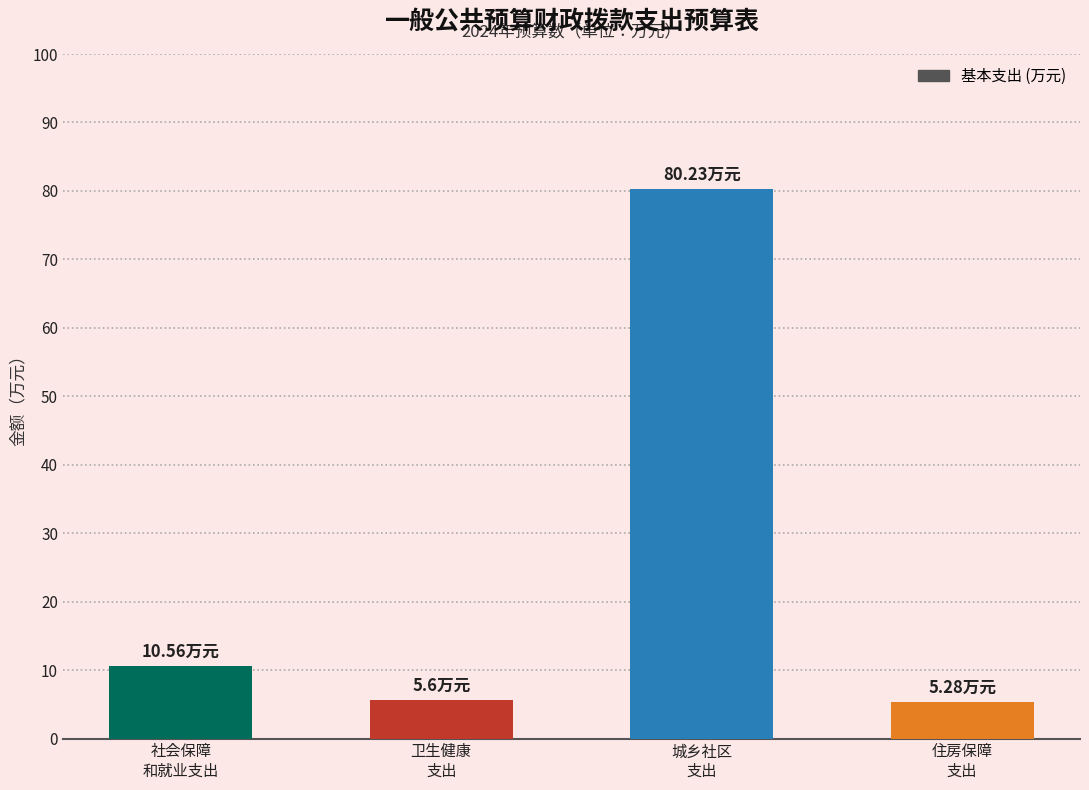

What is the sum of the values at 住房保障
支出 and 社会保障
和就业支出?

15.8